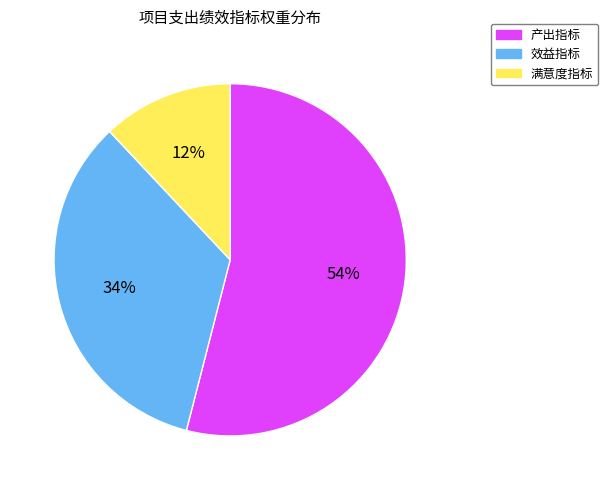

Does any single category account for the majority?

Yes